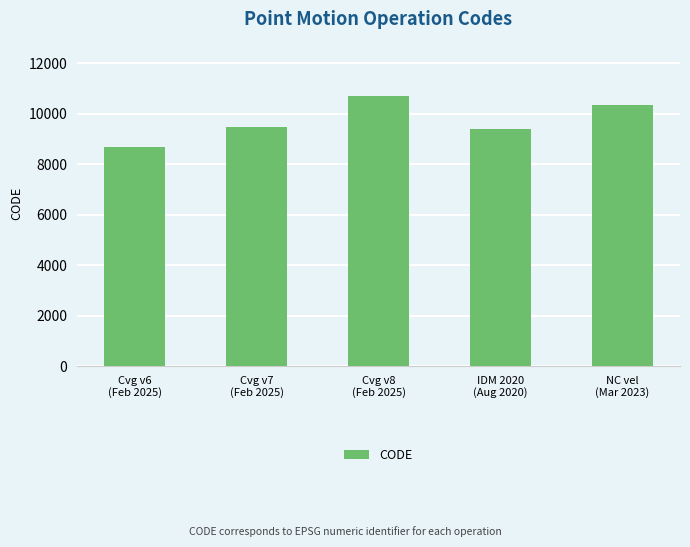

How many categories are shown in the chart?

5